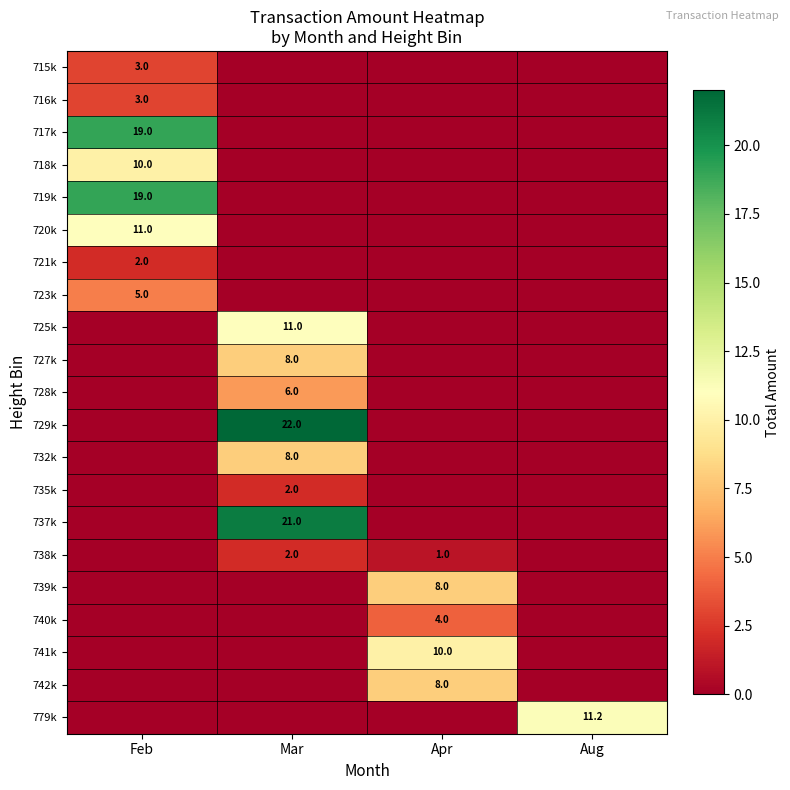

The 728k series shows 6.0 at Mar. True or false?

True